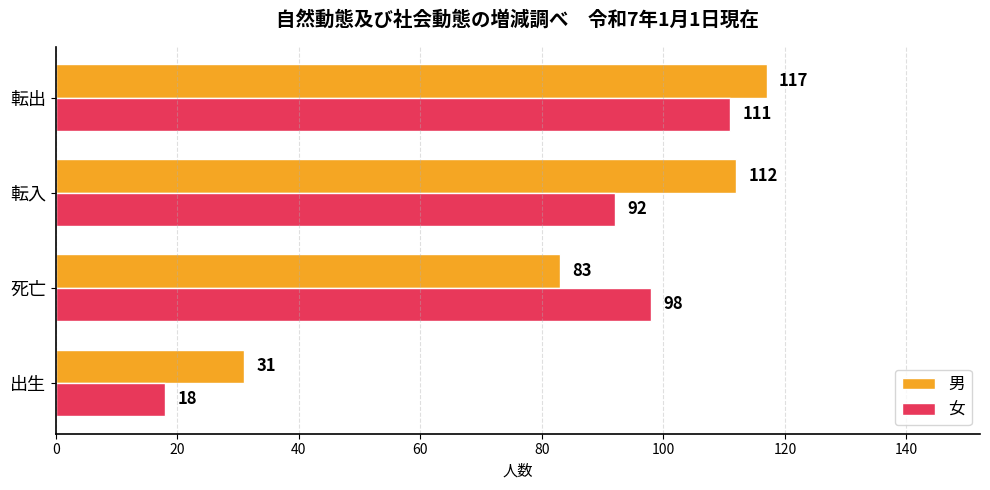

At which label is 男 closest to 74?

死亡